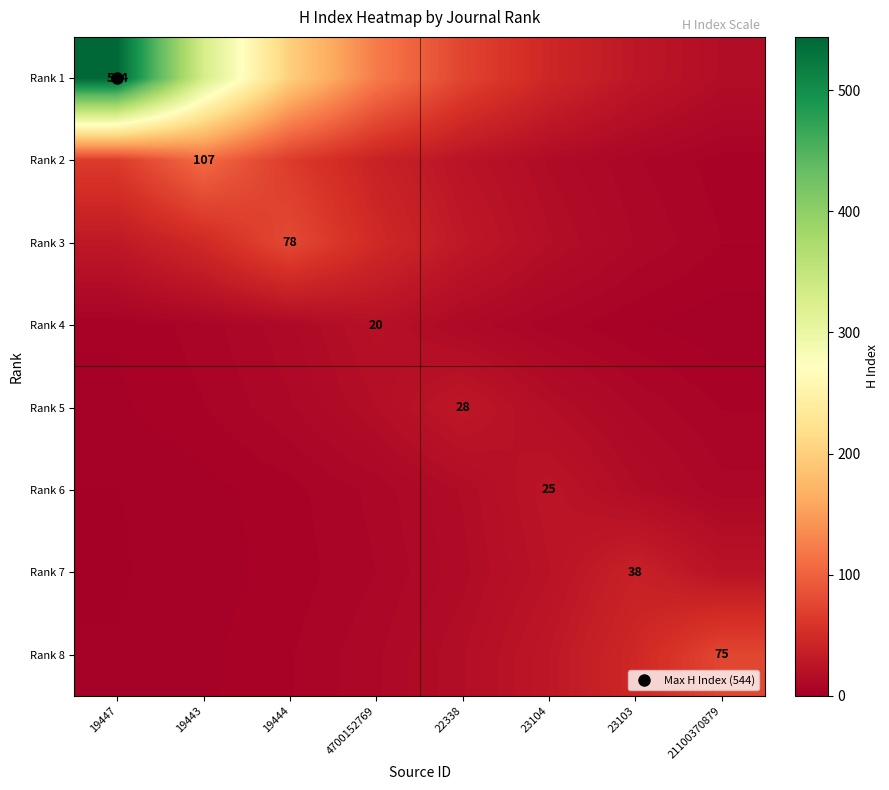

At which category does the chart reach its peak across all series?

19447